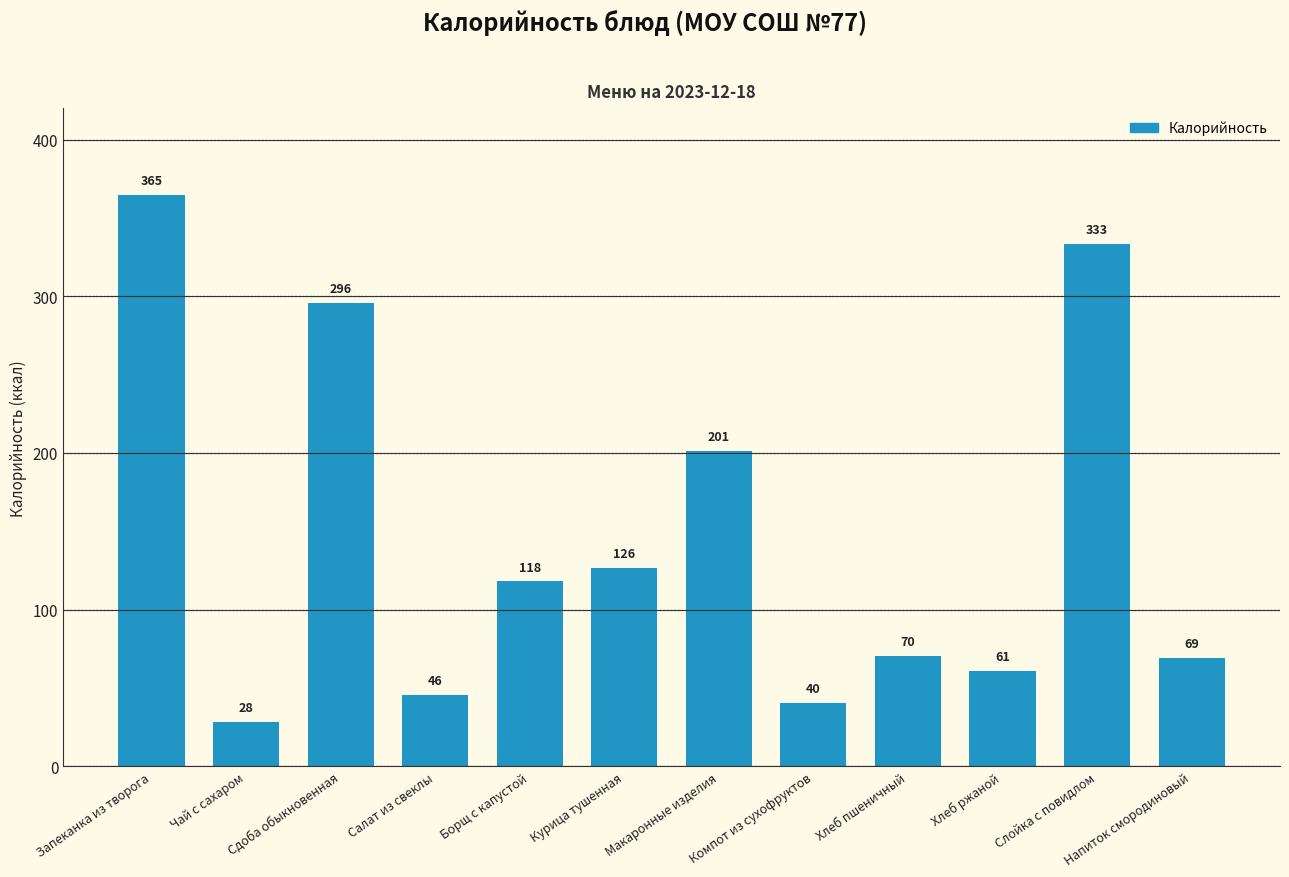

At which category does the chart reach its minimum across all series?

Чай с сахаром